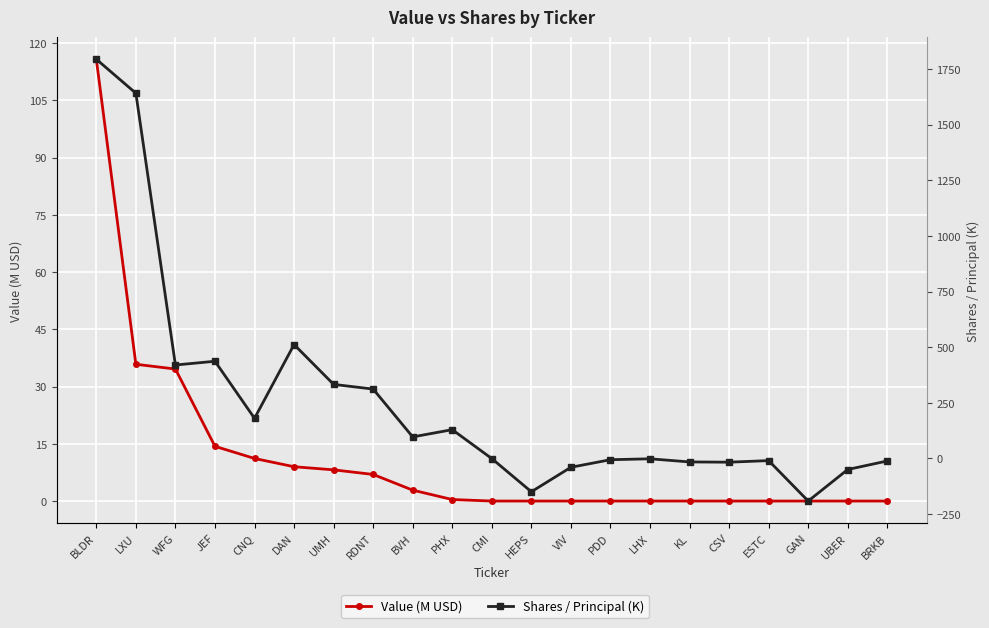

At which label does Shares / Principal (K) reach its peak?

BLDR